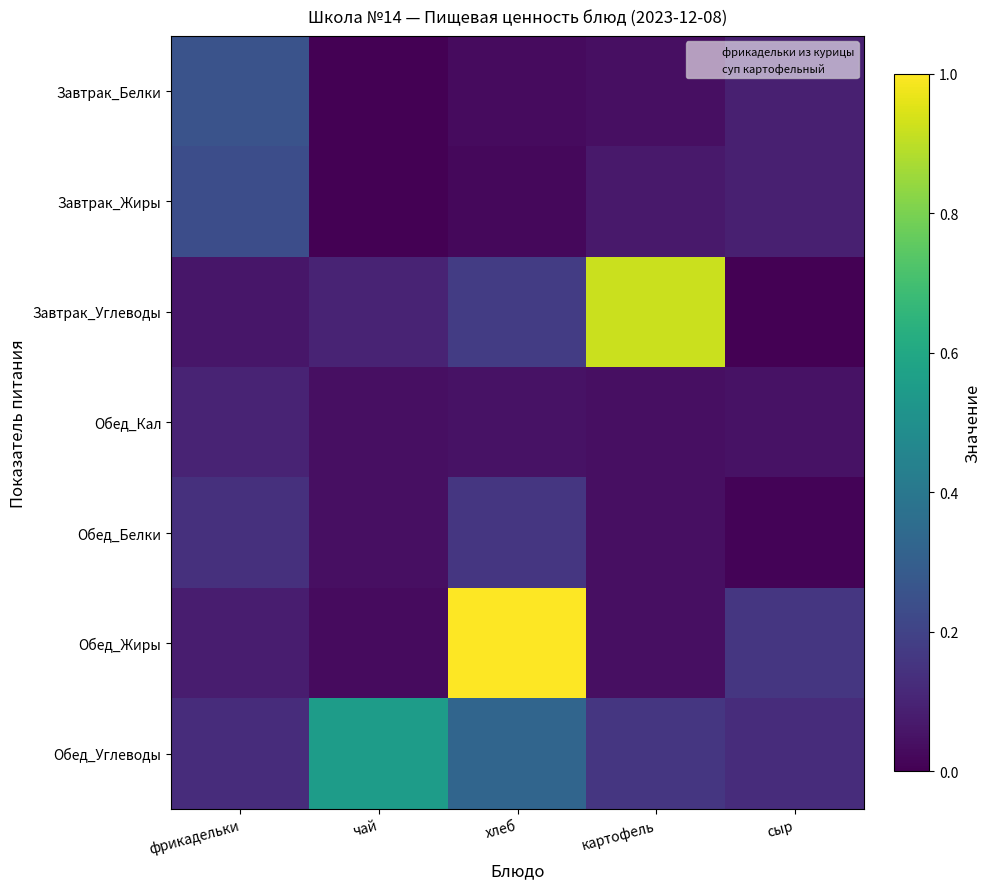

Which category has the lowest value across all series?

чай